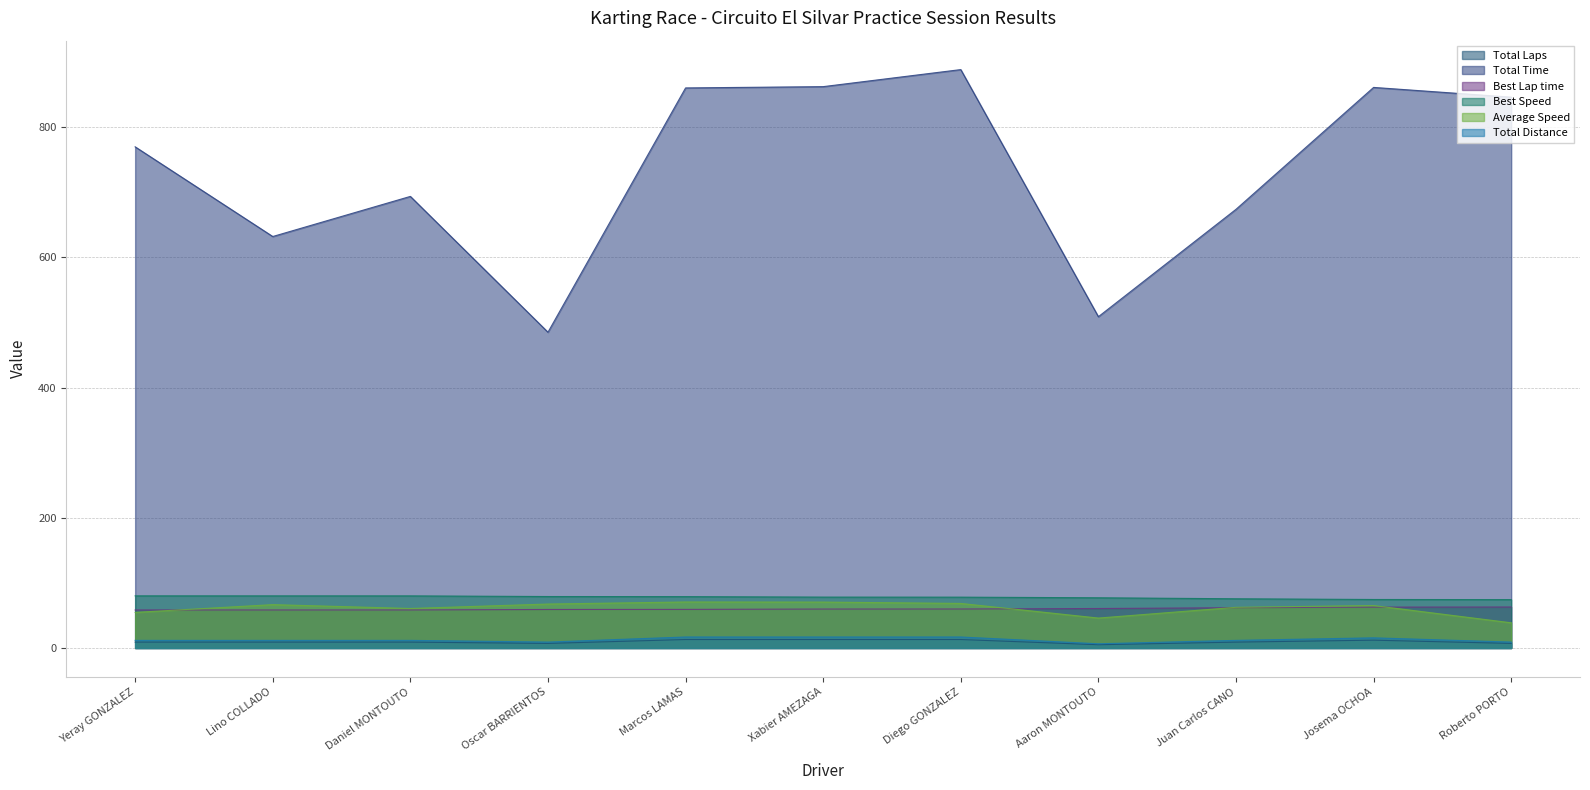

What are all the series names shown in the legend?

Total Laps, Total Time, Best Lap time, Best Speed, Average Speed, Total Distance